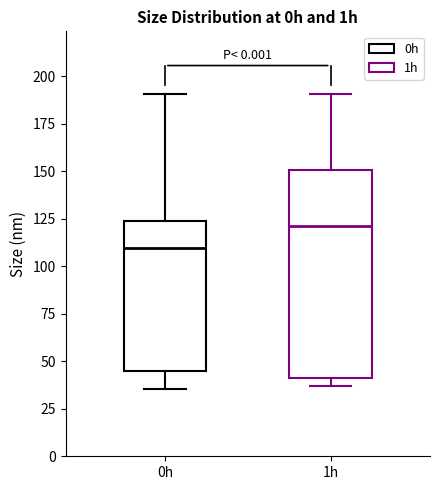

Comparing the boxes themselves (not the whiskers), which one is the tallest?

1h